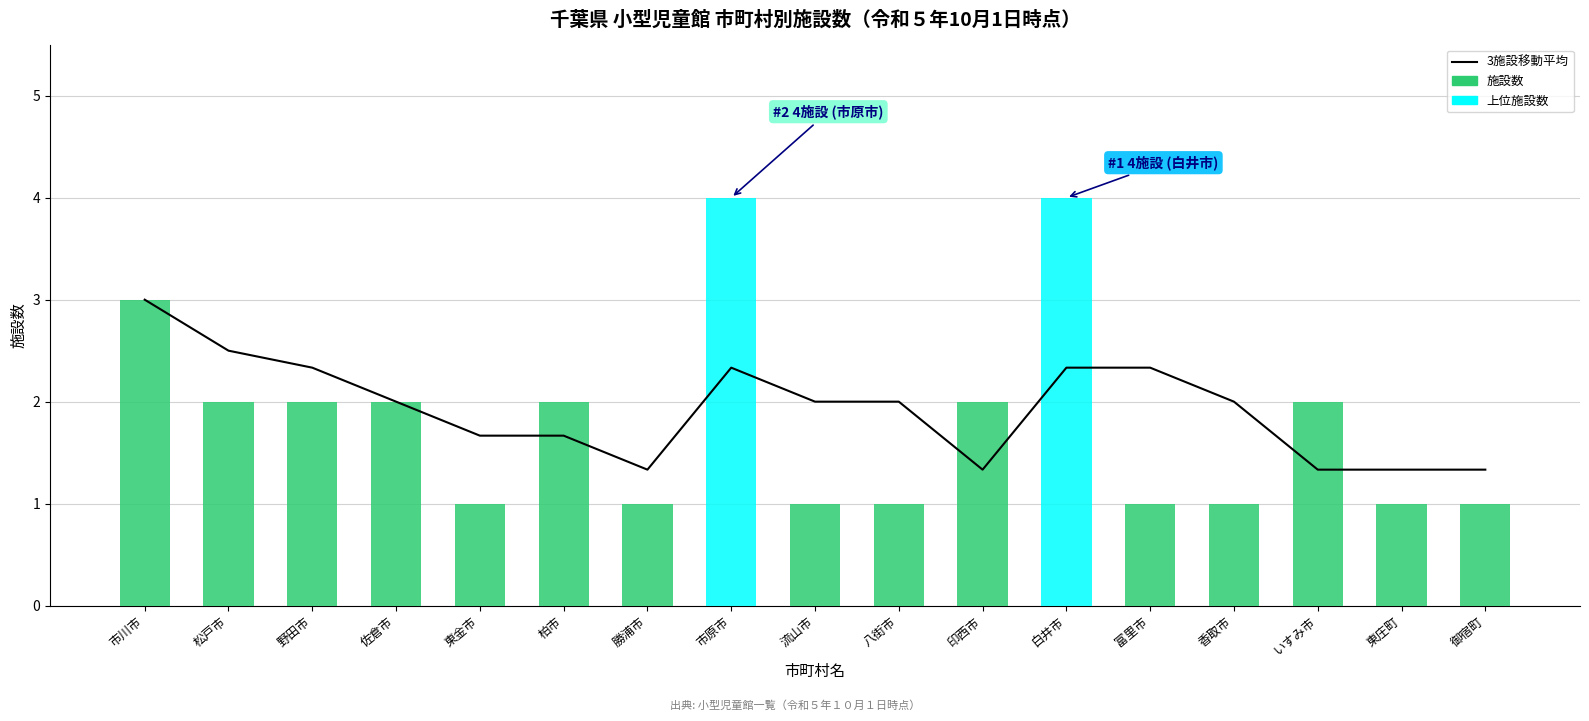

What is the change in value from 香取市 to 東庄町?

-0.7